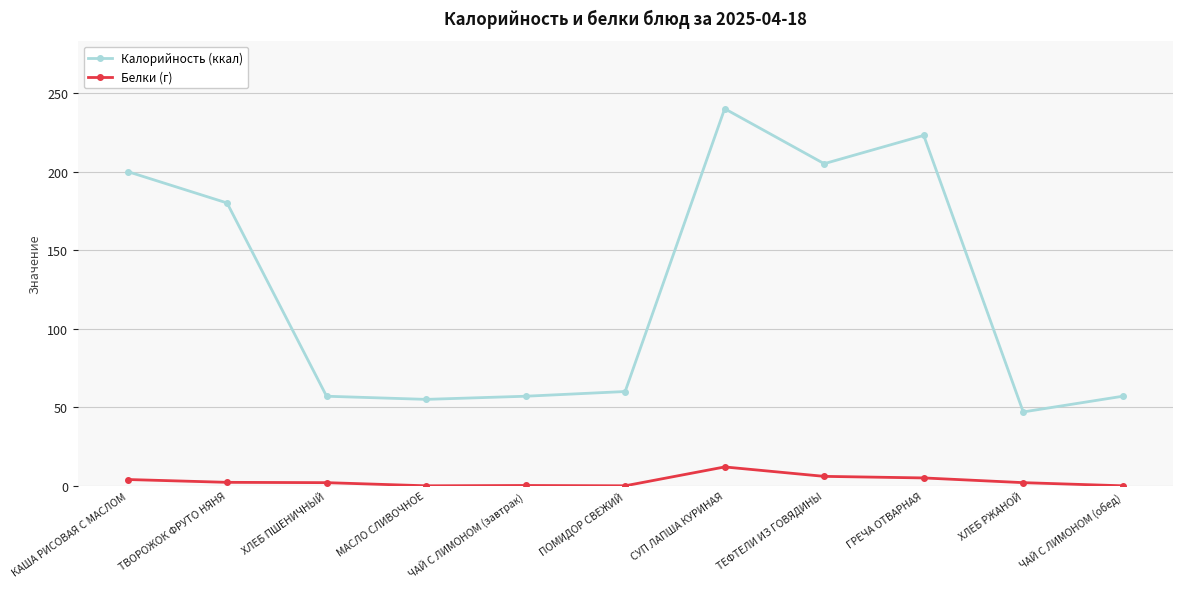

Which label corresponds to the largest value in the chart?

СУП ЛАПША КУРИНАЯ